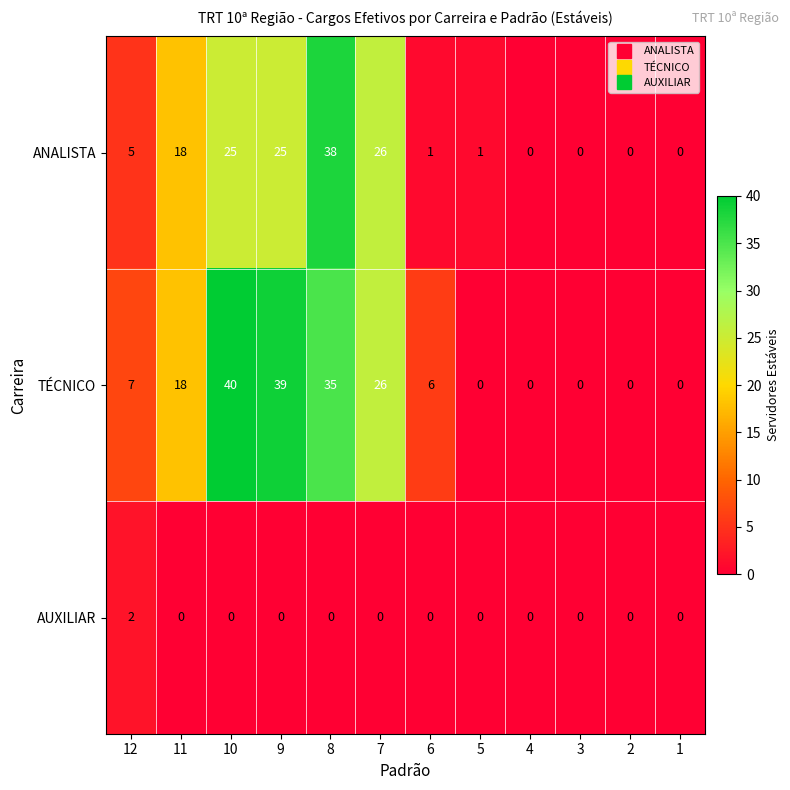

The TÉCNICO series shows 18 at 11. True or false?

True